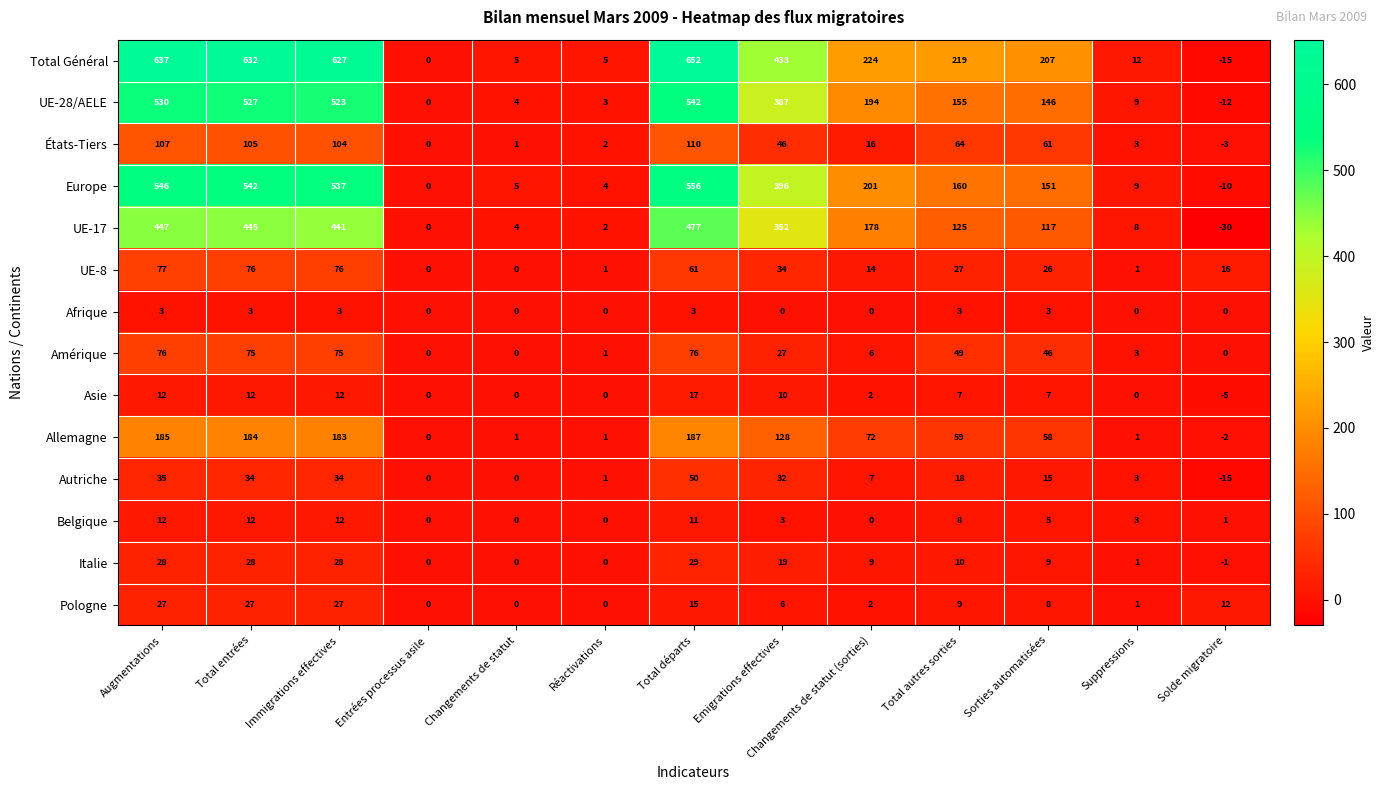

List the labels in order of Europe value, largest first.

Total départs, Augmentations, Total entrées, Immigrations effectives, Emigrations effectives, Changements de statut (sorties), Total autres sorties, Sorties automatisées, Suppressions, Changements de statut, Réactivations, Entrées processus asile, Solde migratoire